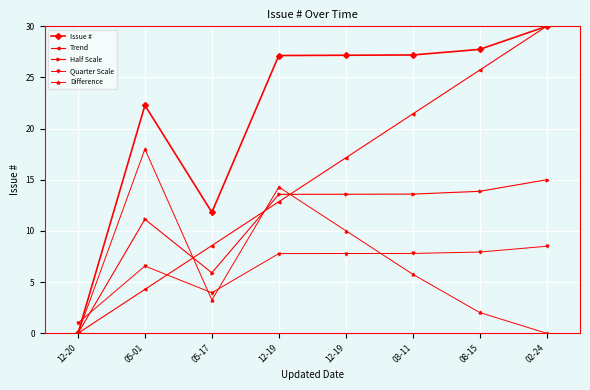

Rank the series at 03-11 from highest to lowest value.

Issue #, Trend, Half Scale, Quarter Scale, Difference